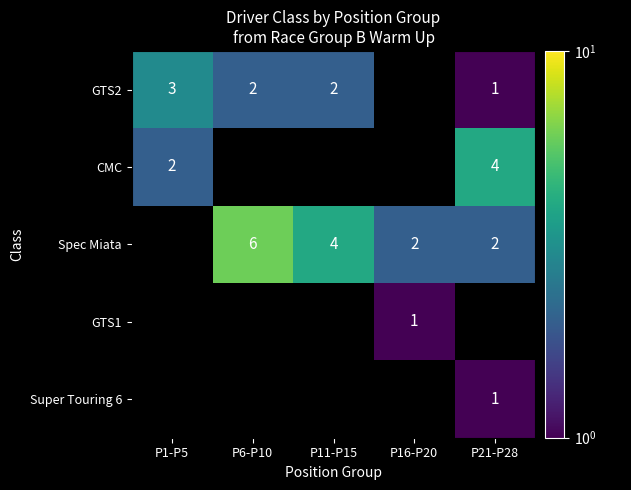

Is the value of GTS1 at P16-P20 greater than the value of Spec Miata at P6-P10?

No